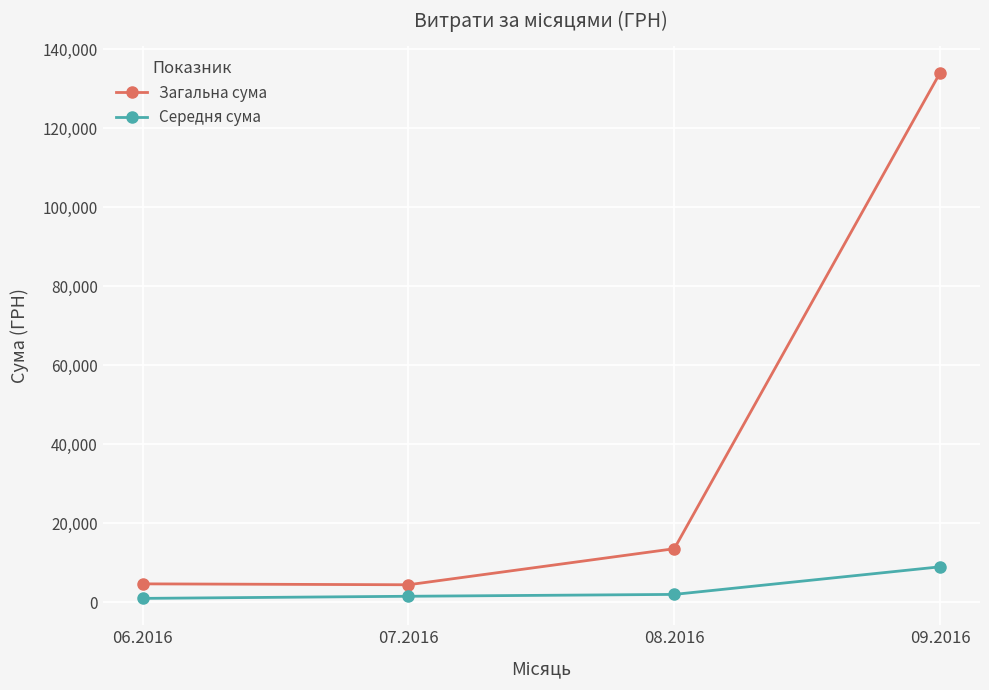

True or false: Середня сума and Загальна сума intersect in this chart.

False